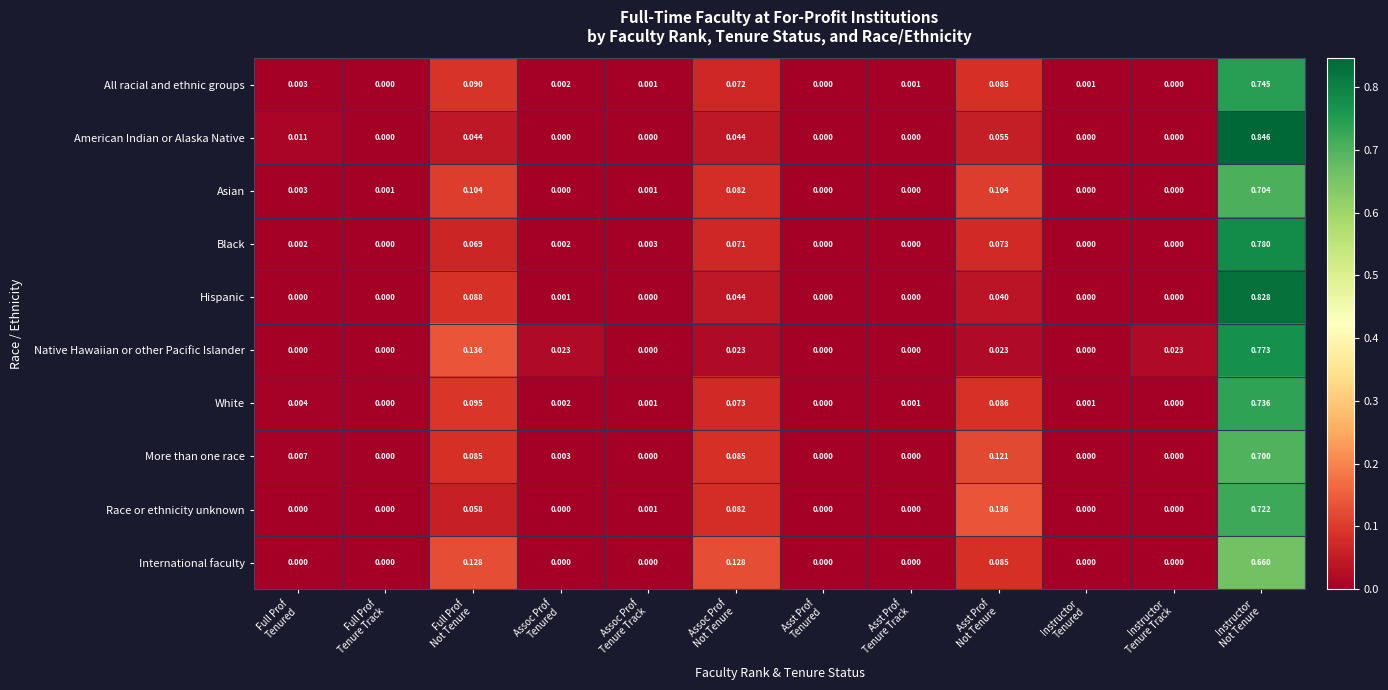

List the series in order of their peak value, lowest first.

International faculty, More than one race, Asian, Race or ethnicity unknown, White, All racial and ethnic groups, Native Hawaiian or other Pacific Islander, Black, Hispanic, American Indian or Alaska Native